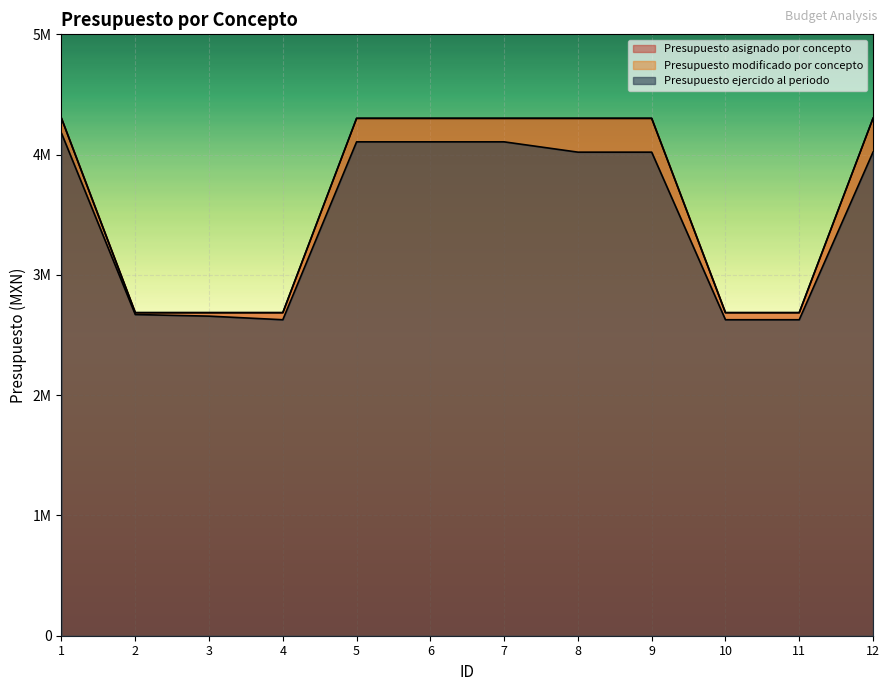

Reading left to right, extract all data points from this chart.

Presupuesto asignado por concepto: 4301500.0	2686000.0	2686000.0	2686000.0	4301500.0	4301500.0	4301500.0	4301500.0	4301500.0	2686000.0	2686000.0	4301500.0
Presupuesto modificado por concepto: 4301500.0	2686000.0	2686000.0	2686000.0	4301500.0	4301500.0	4301500.0	4301500.0	4301500.0	2686000.0	2686000.0	4301500.0
Presupuesto ejercido al periodo: 4177750.0	2670425.5	2657030.1	2627119.7	4106131.6	4106131.6	4106131.6	4020417.4	4020417.4	2627119.7	2627119.7	4020417.4